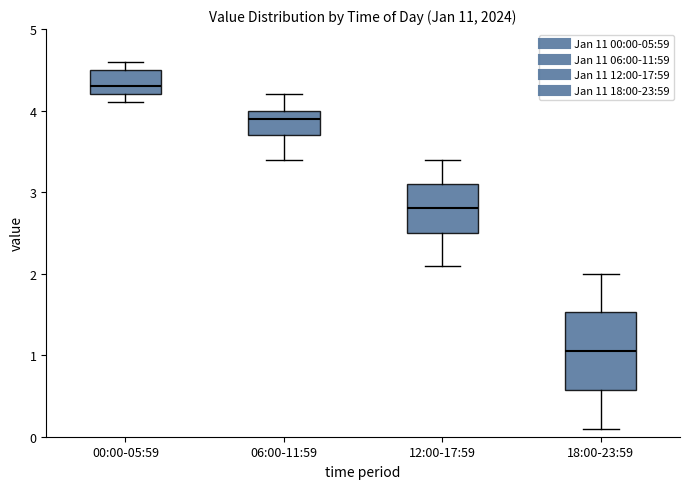

Reading left to right, read every box against the y-axis: the position of its median line, the range the box covers, and the ends of its whiskers. The values are not printed on the chart, so give them approximately, as read against the axis.

00:00-05:59: median 4.3, box 4.2 to 4.5, whiskers 4.1 to 4.6
06:00-11:59: median 3.9, box 3.7 to 4.0, whiskers 3.4 to 4.2
12:00-17:59: median 2.8, box 2.5 to 3.1, whiskers 2.1 to 3.4
18:00-23:59: median 1.1, box 0.6 to 1.5, whiskers 0.1 to 2.0